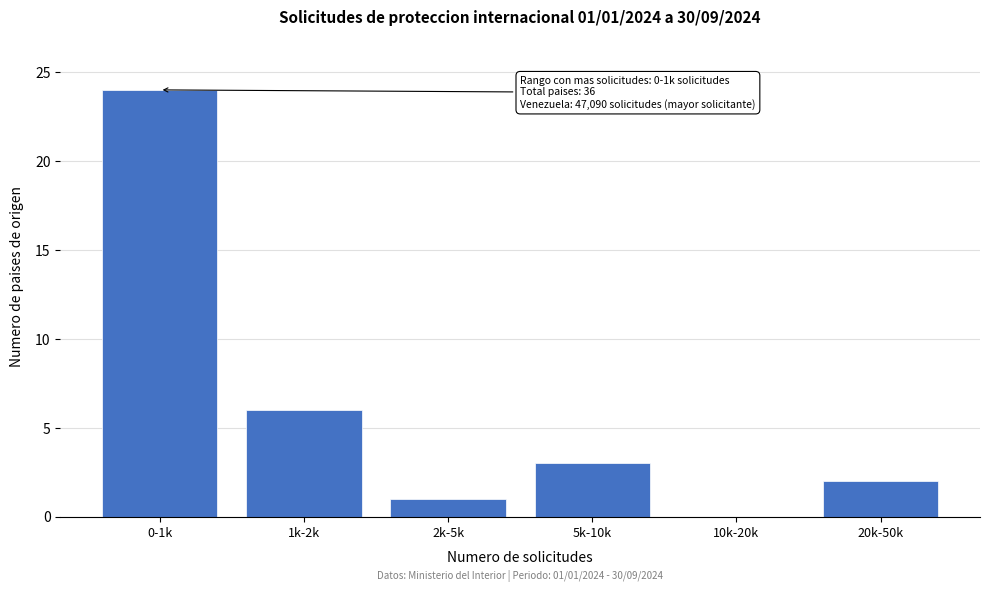

Reading right to left, list all the values displayed in this chart.

20k-50k=2	10k-20k=0	5k-10k=3	2k-5k=1	1k-2k=6	0-1k=24